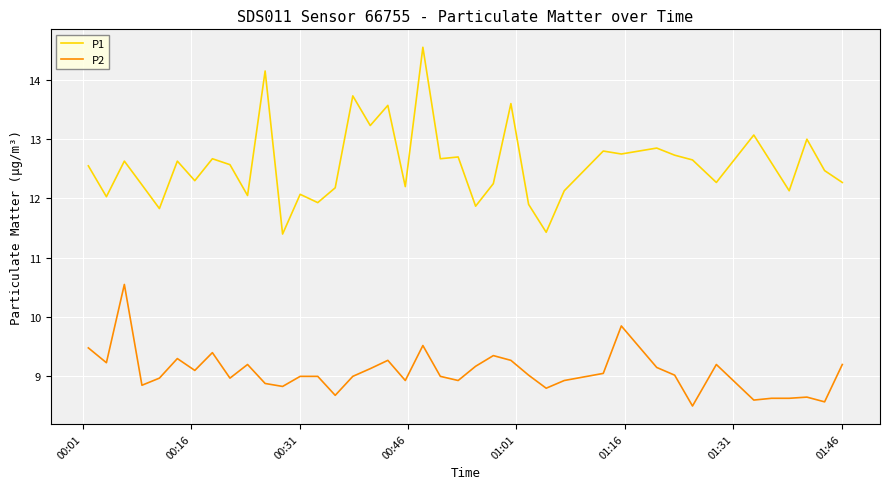

What are all the series names shown in the legend?

P1, P2